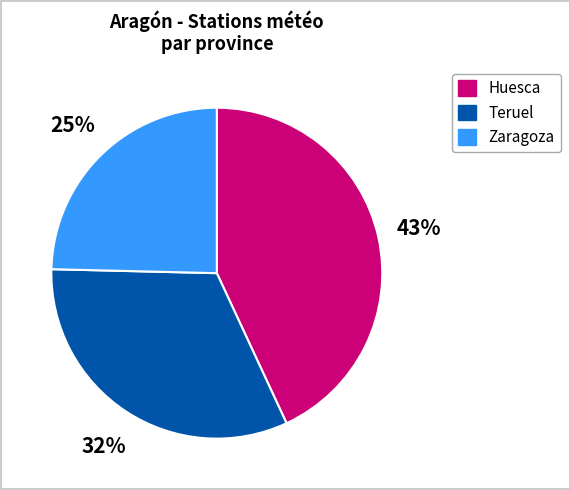

Rank the categories by value from highest to lowest.

Huesca, Teruel, Zaragoza